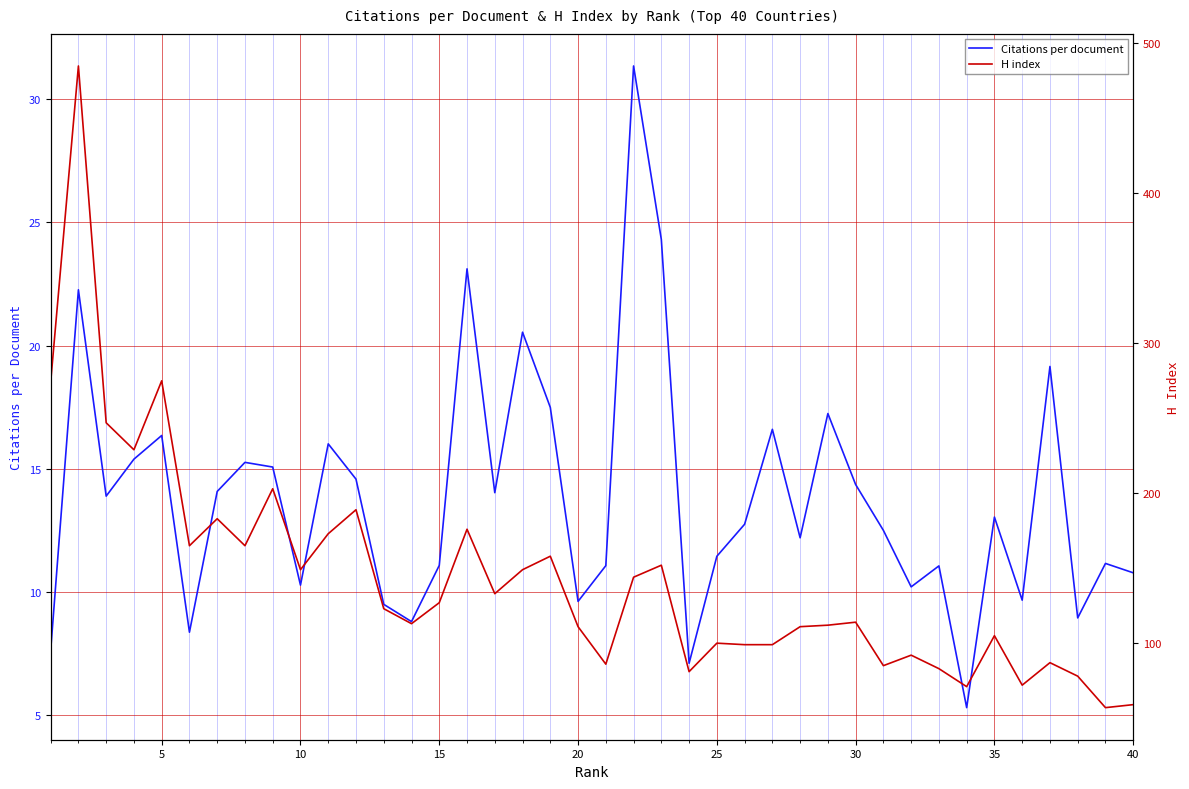

Does the chart display data point markers on the line(s)?

No